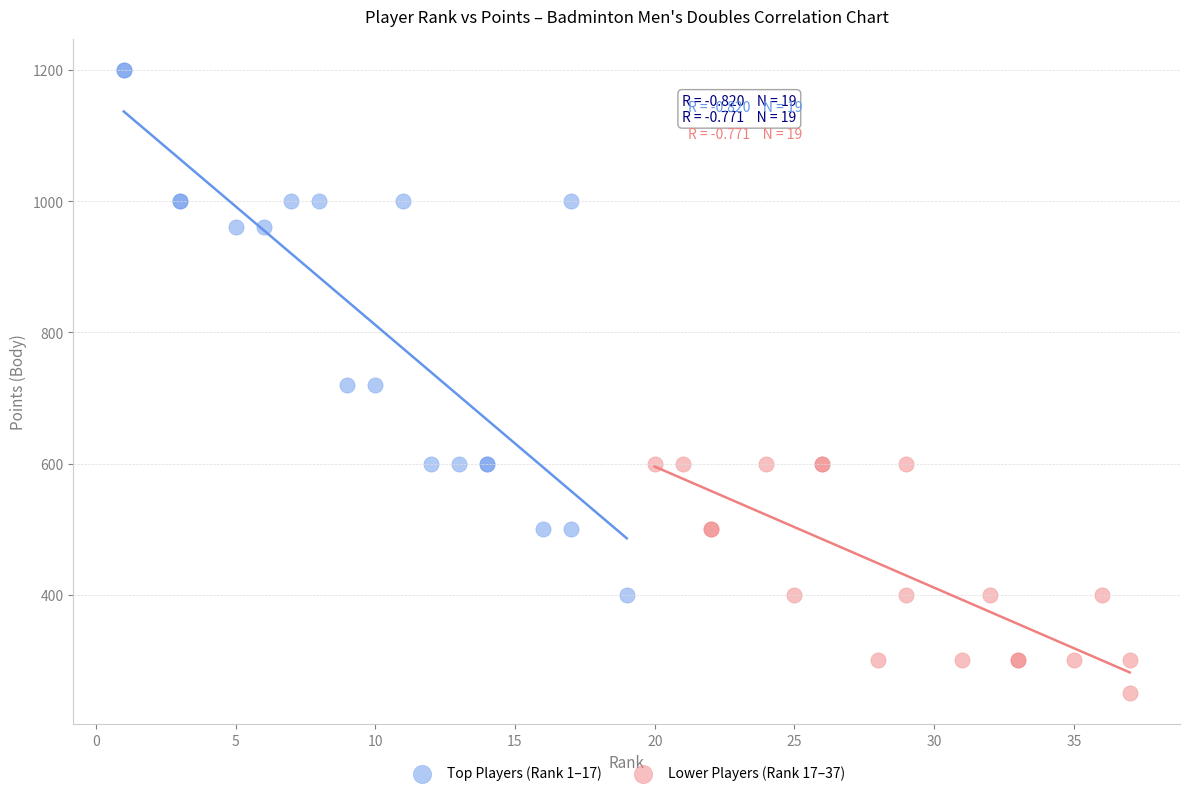

Which series has the largest Y range (max minus min)?

Top Players (Rank 1–17)